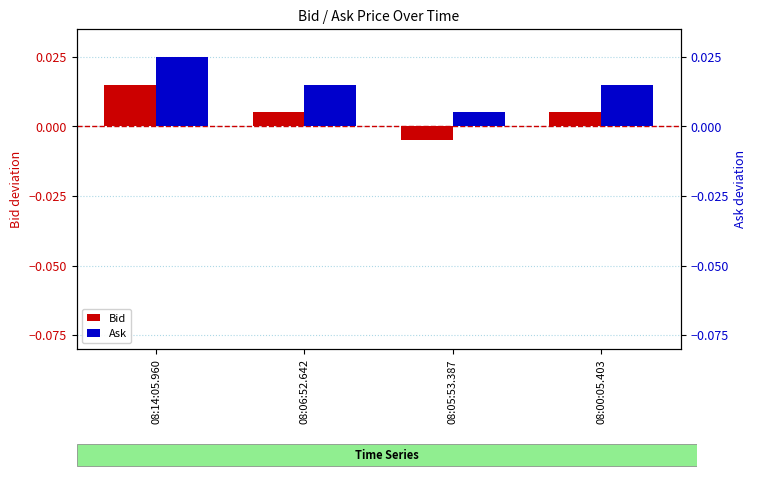

True or false: Ask has a value of 0.0 at 08:14:05.960.

True